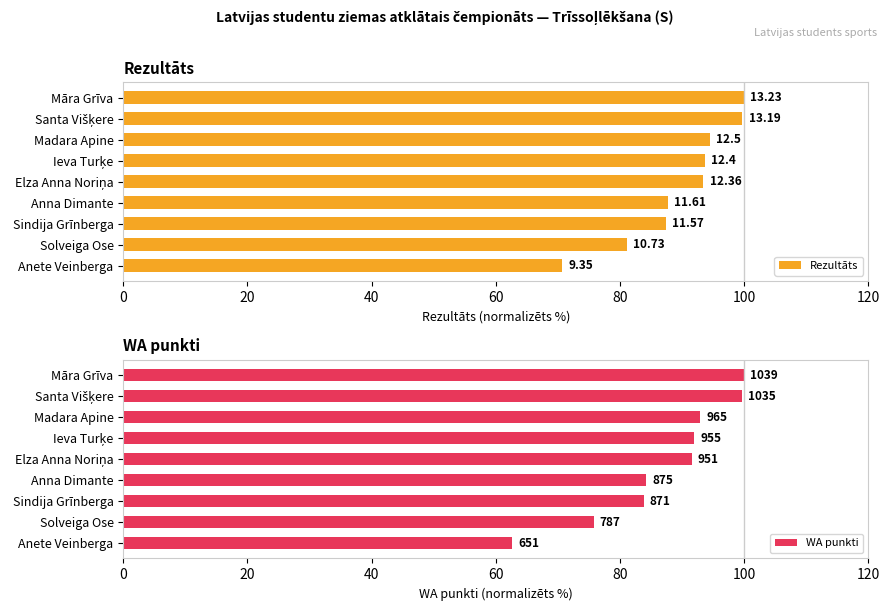

How many groups of bars are there?

9